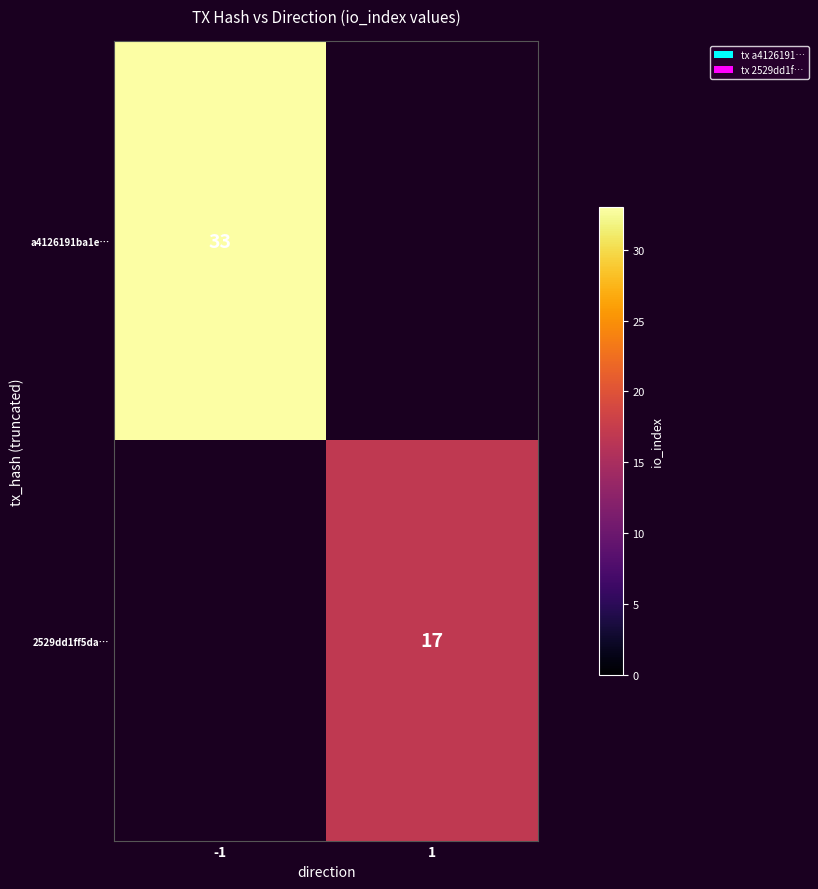

Between 1 and -1, which is larger?

-1